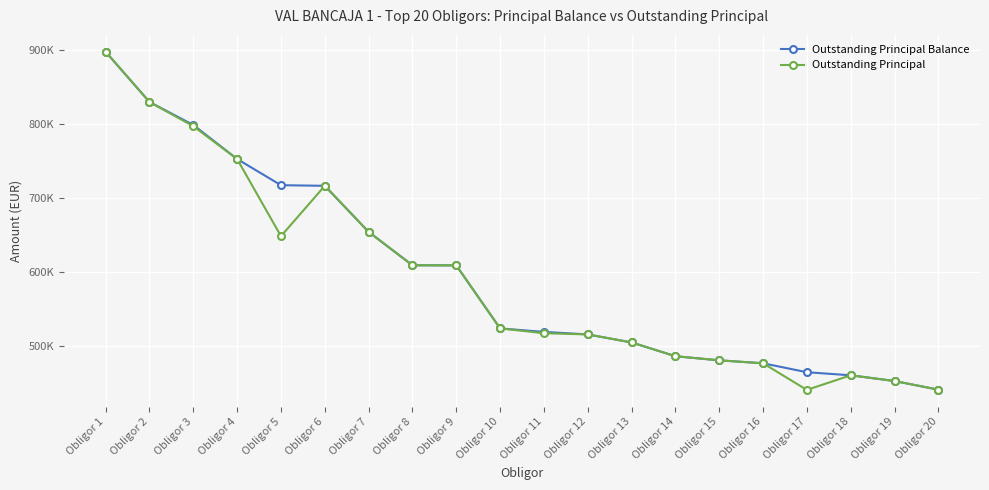

What are all the series names shown in the legend?

Outstanding Principal Balance, Outstanding Principal